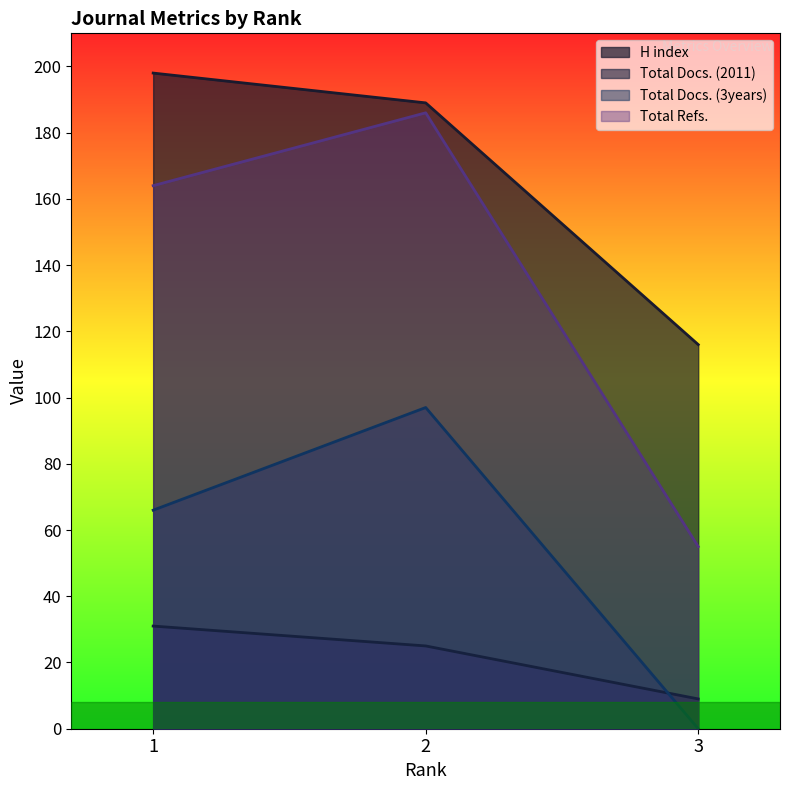

Reading left to right, transcribe all the data shown in this chart.

H index: 198	189	116
Total Docs. (2011): 31	25	9
Total Docs. (3years): 66	97	0
Total Refs.: 164	186	55